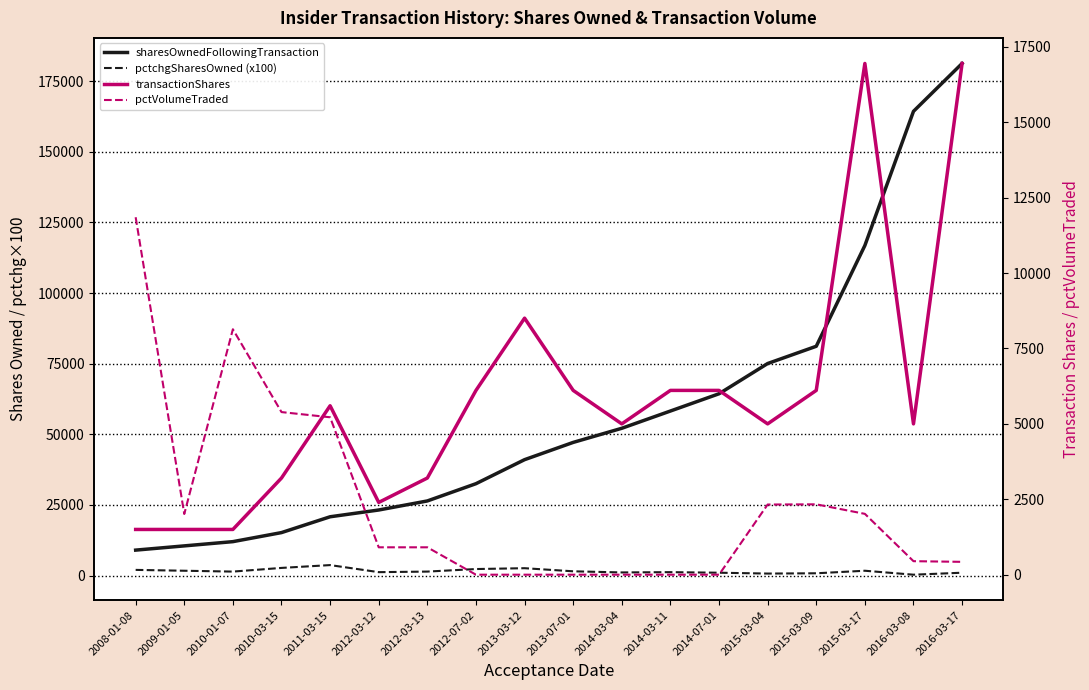

How many distinct data groups are displayed?

4